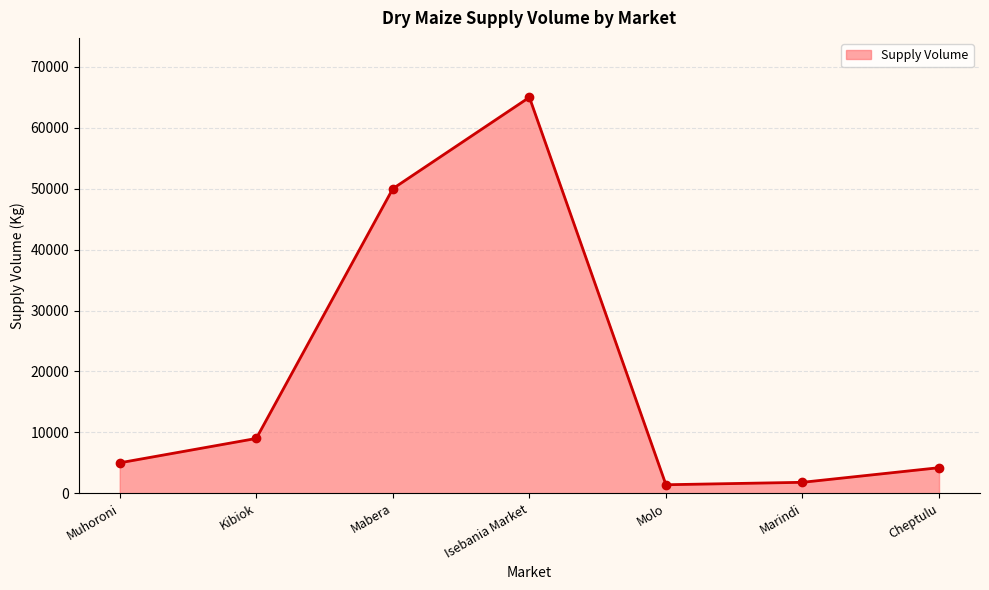

What is the sum of all values?

136400